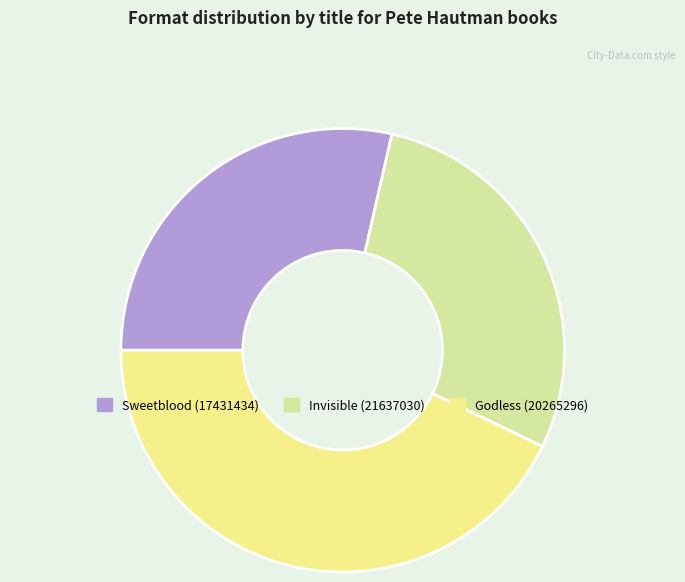

Approximately how many times larger is the value at Invisible (21637030) compared to Godless (20265296)?

0.7